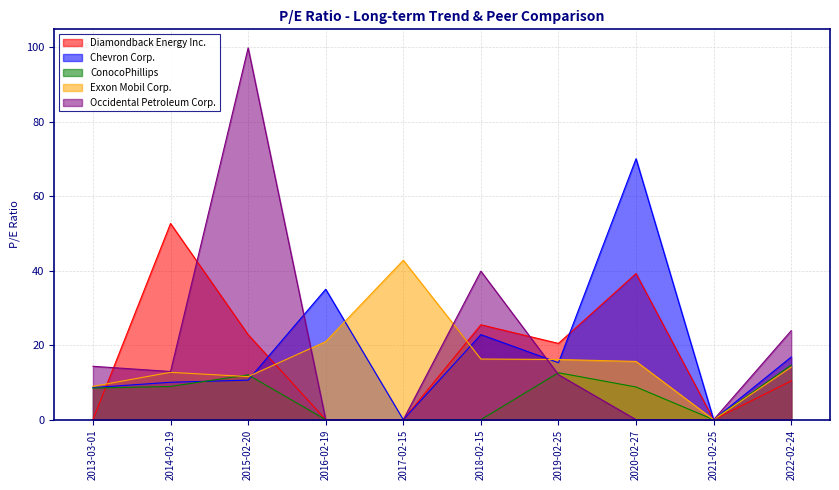

What is the label of the 3rd point from the right?

2020-02-27